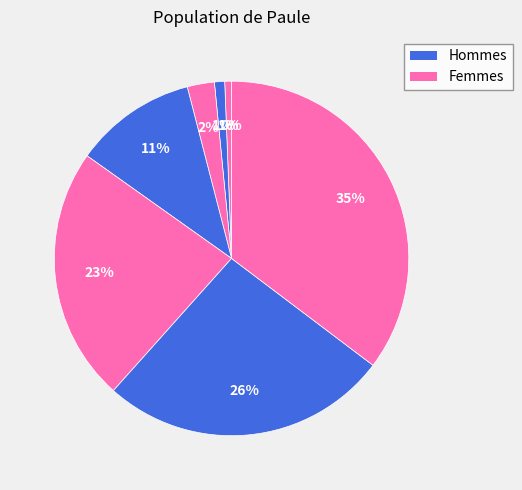

To the nearest percent, what is the average slice percentage?

12%